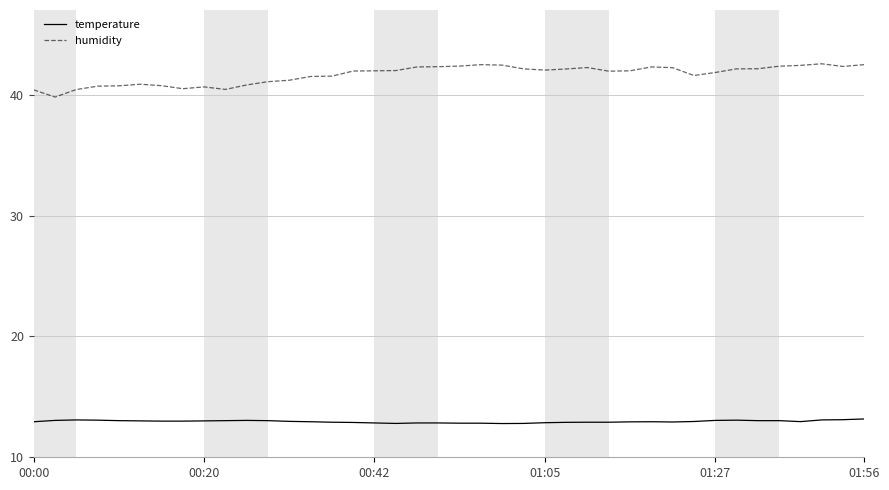

Which series has the widest spread of values?

humidity